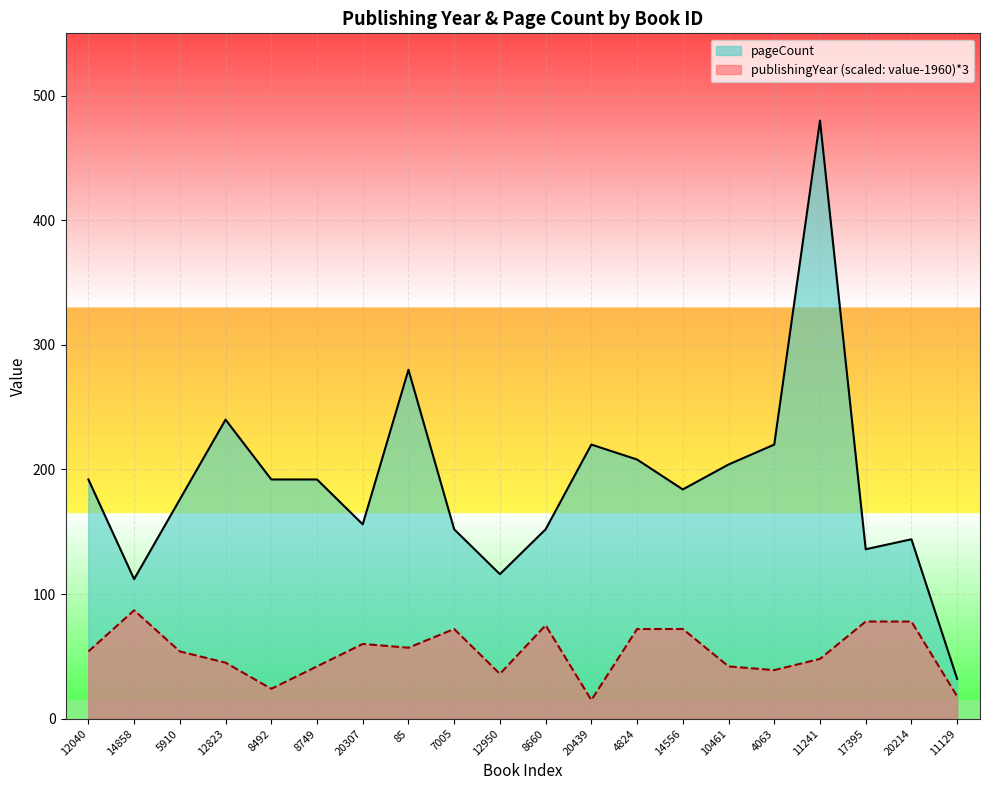

How many lines are shown in the chart?

2